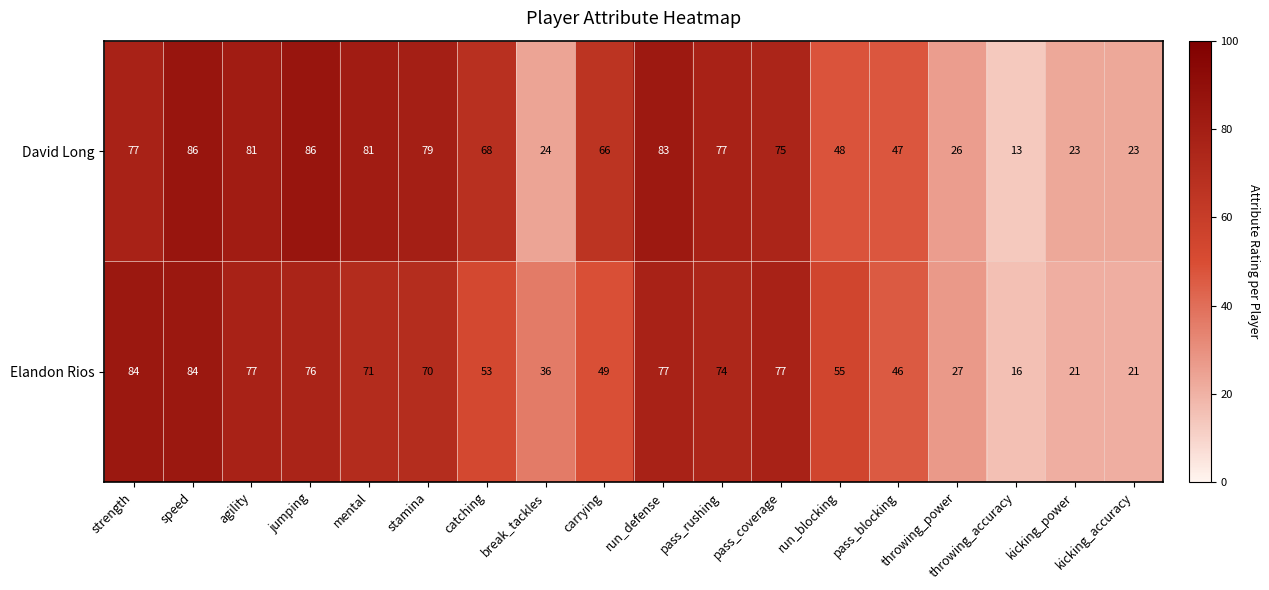

What is the spread (max minus min) of values at strength?

7